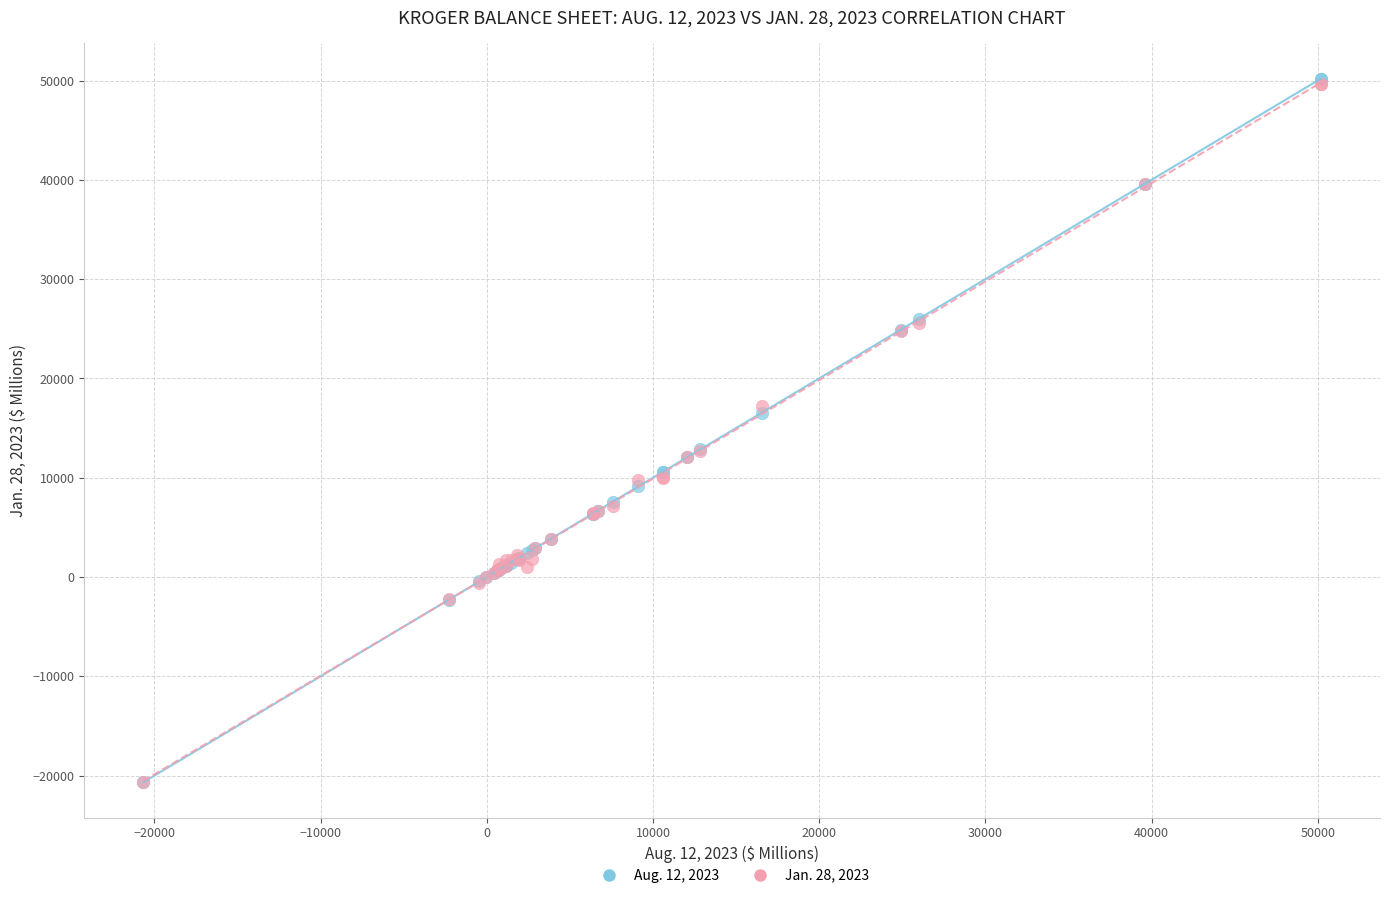

What are all the series names shown in the legend?

Aug. 12, 2023, Jan. 28, 2023